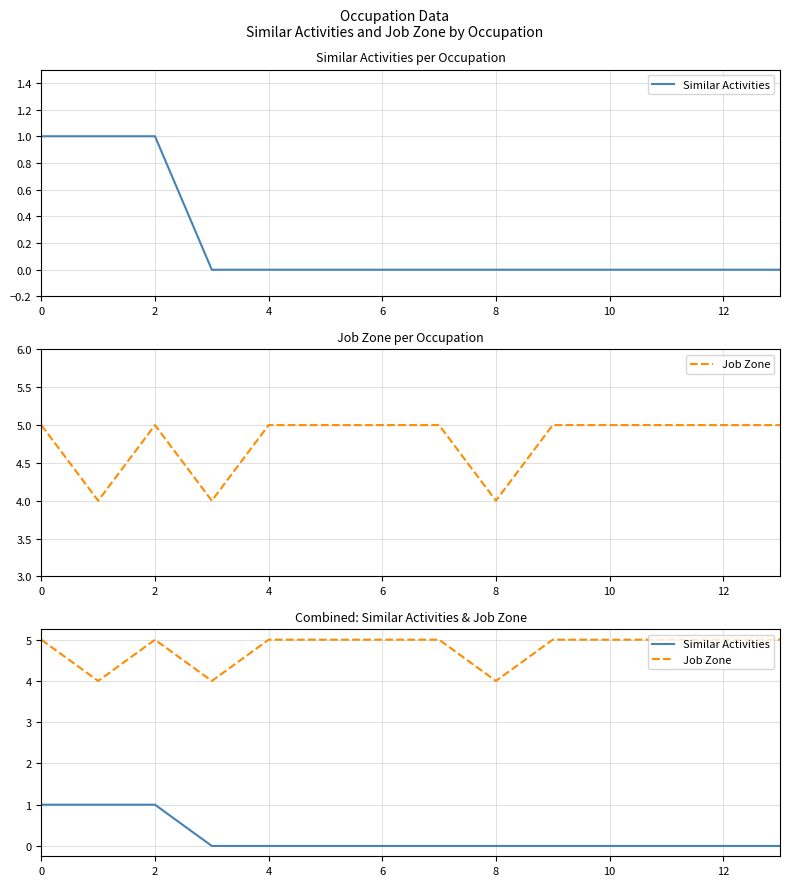

Is it true that Similar Activities equals 1 at 13?

False